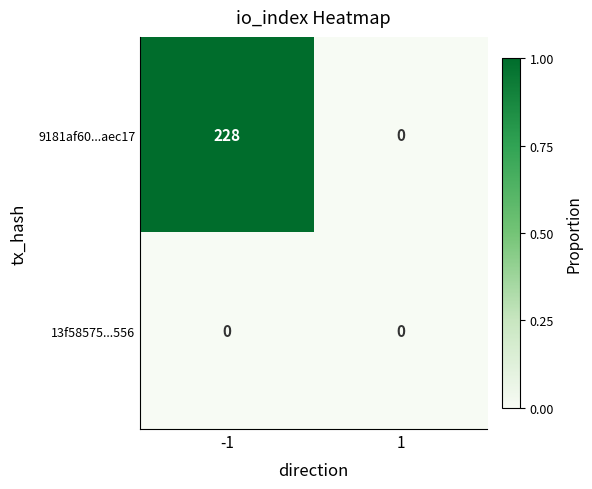

The 9181af60...aec17 series shows 0 at 1. True or false?

True